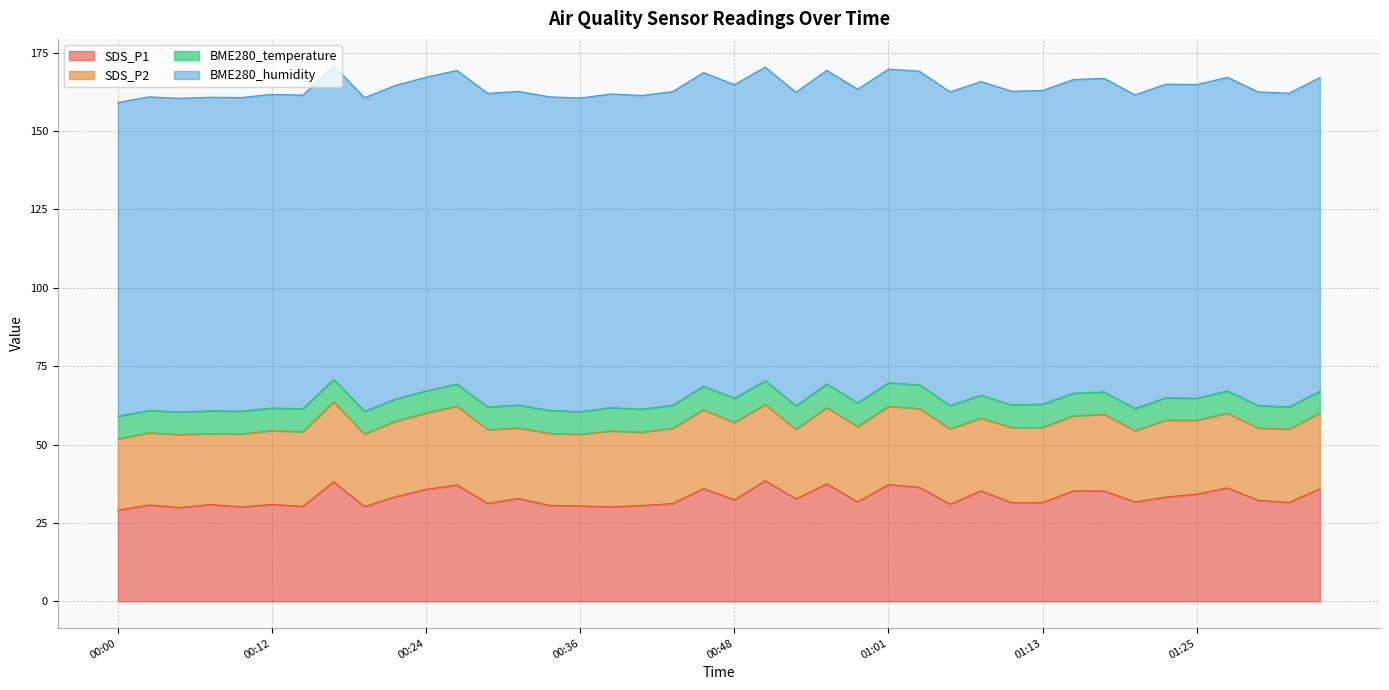

What is the minimum value for BME280_humidity?

100.0